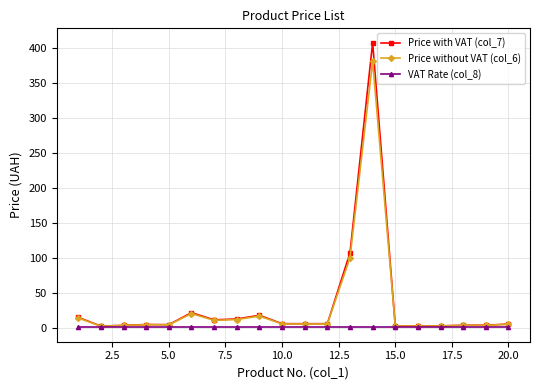

Which series has the largest range (max minus min)?

Price with VAT (col_7)